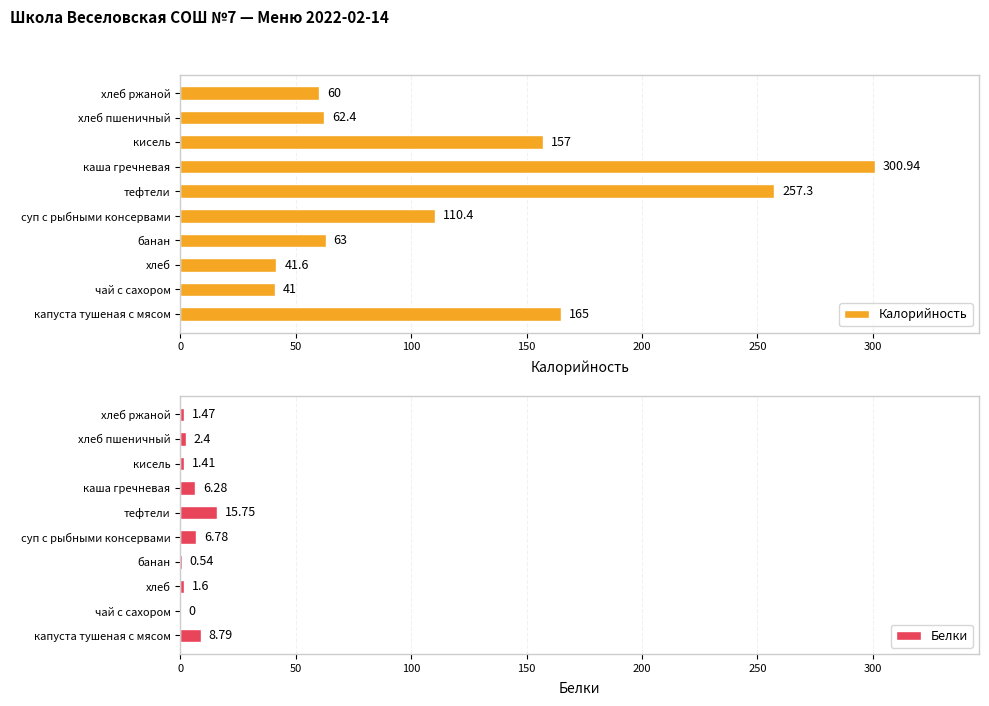

What is the value of the Калорийность bar at the 5th from the left?

110.4